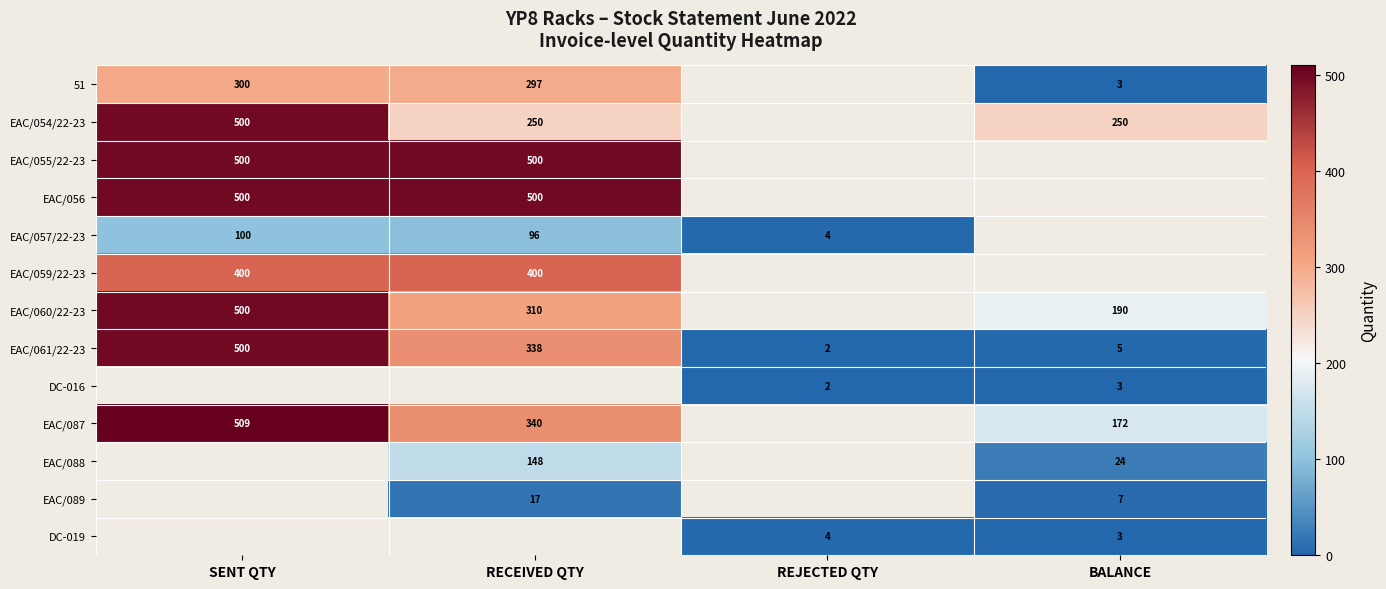

Is the value of DC-019 at BALANCE greater than the value of EAC/060/22-23 at SENT QTY?

No